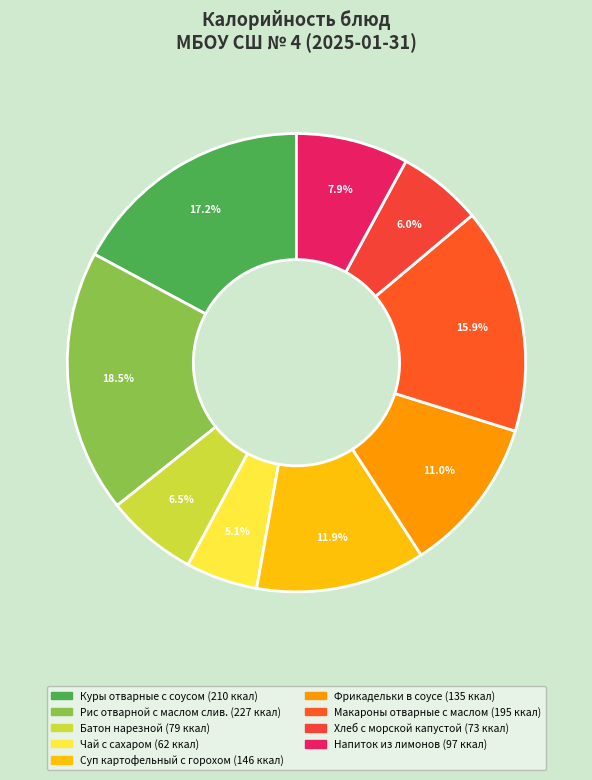

Rank the categories by value from lowest to highest.

Чай с сахаром, Хлеб с морской капустой, Батон нарезной, Напиток из лимонов, Фрикадельки в соусе, Суп картофельный с горохом, Макароны отварные с маслом, Куры отварные с соусом, Рис отварной с маслом слив.